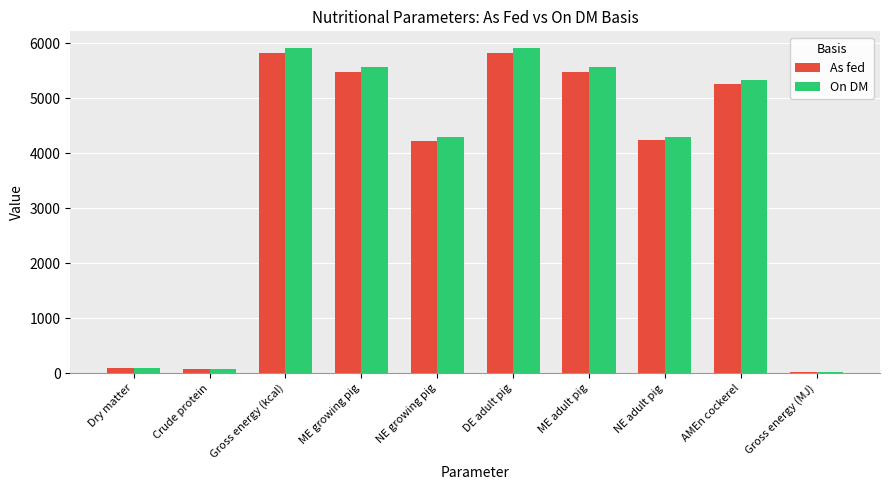

Read the As fed value at ME growing pig.

5480.0